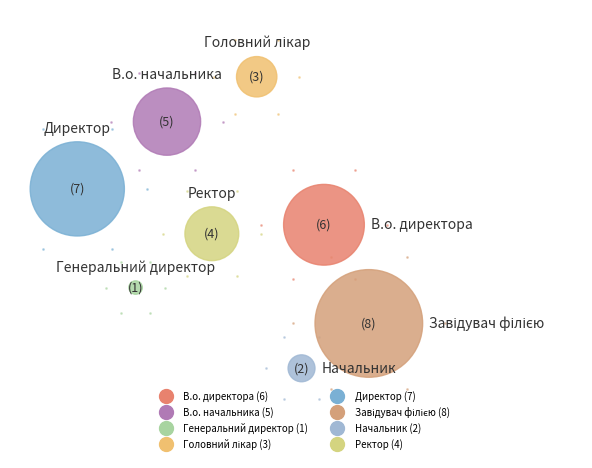

True or false: В.о. директора accounts for 24% of the total.

False